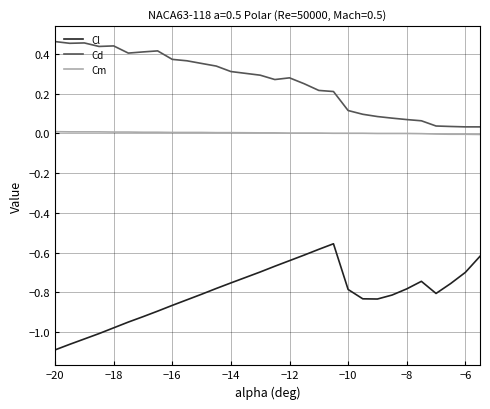

Is this an area chart (filled region under the line)?

No